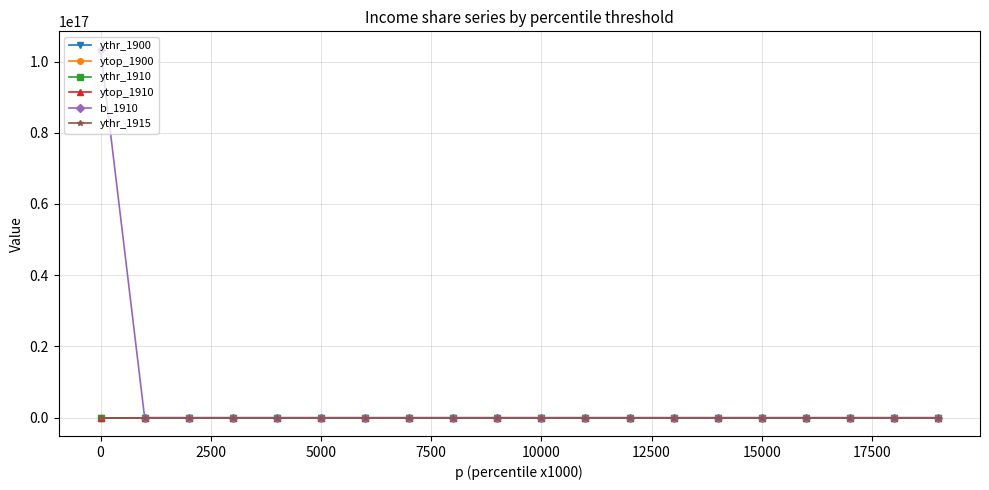

How many values in the ythr_1915 series are below 106?

10